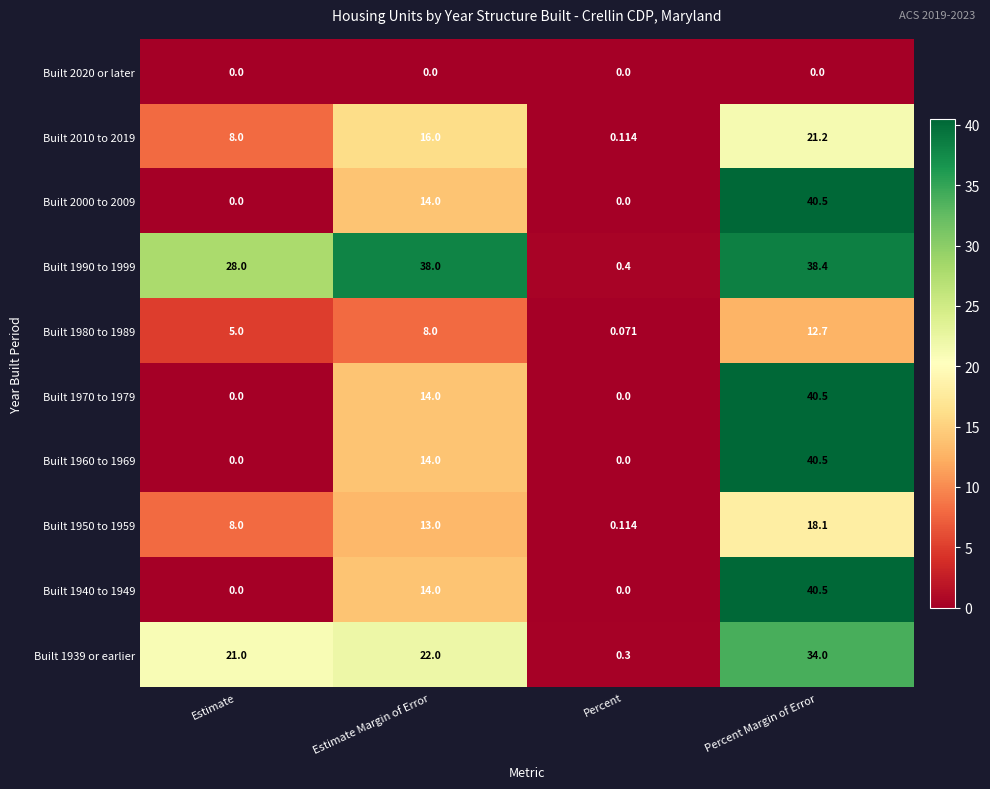

Which series has the largest total across all categories?

Built 1990 to 1999